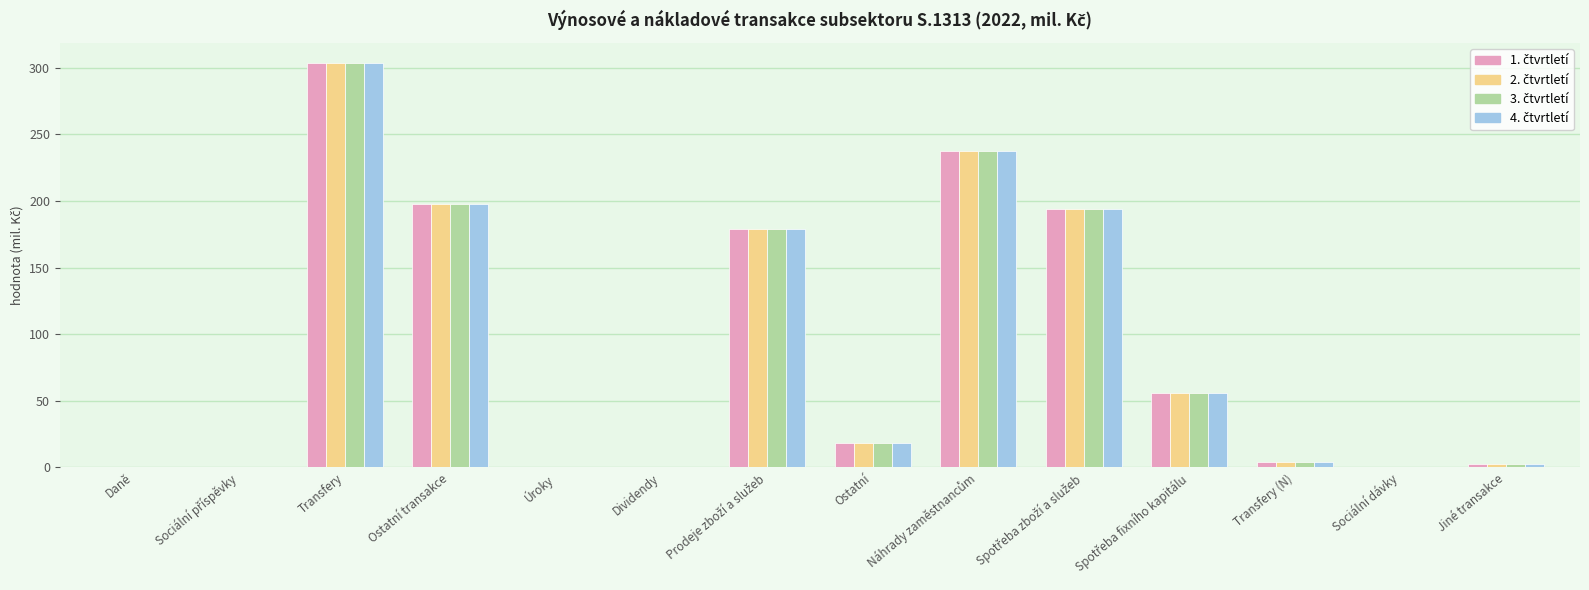

At which category is the sum across all series the highest?

Transfery